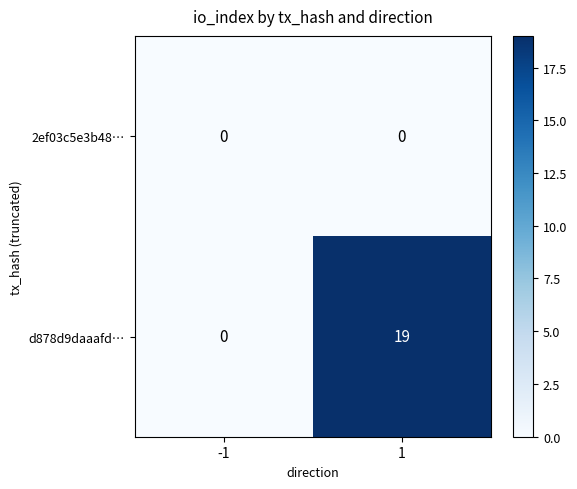

Rank the categories by d878d9daaafd… value from highest to lowest.

1, -1